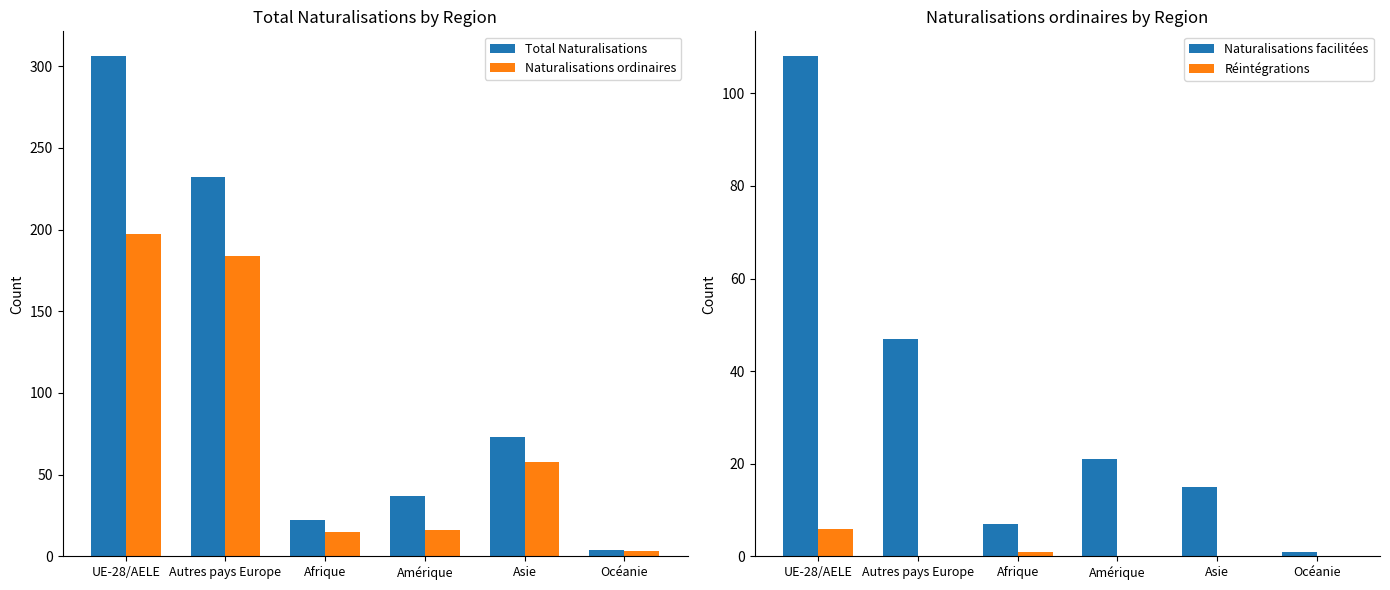

Reading left to right, extract all data points from this chart.

Total Naturalisations: 306	232	22	37	73	4
Naturalisations ordinaires: 197	184	15	16	58	3
Naturalisations facilitées: 108	47	7	21	15	1
Réintégrations: 6	0	1	0	0	0